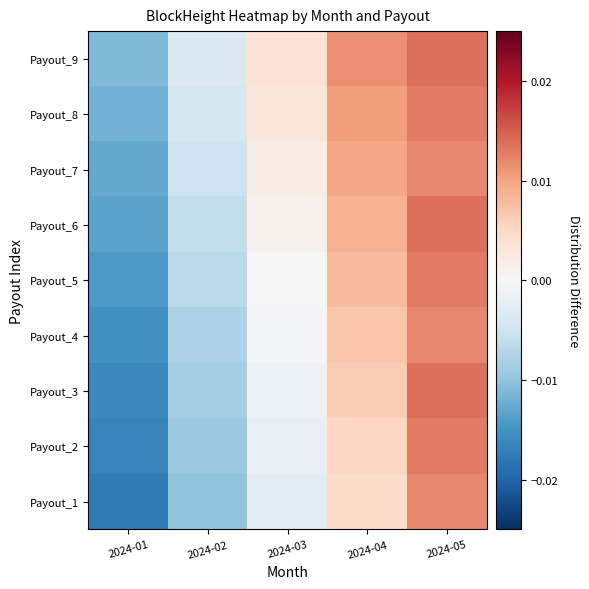

Which series has the largest total across all categories?

Payout_9